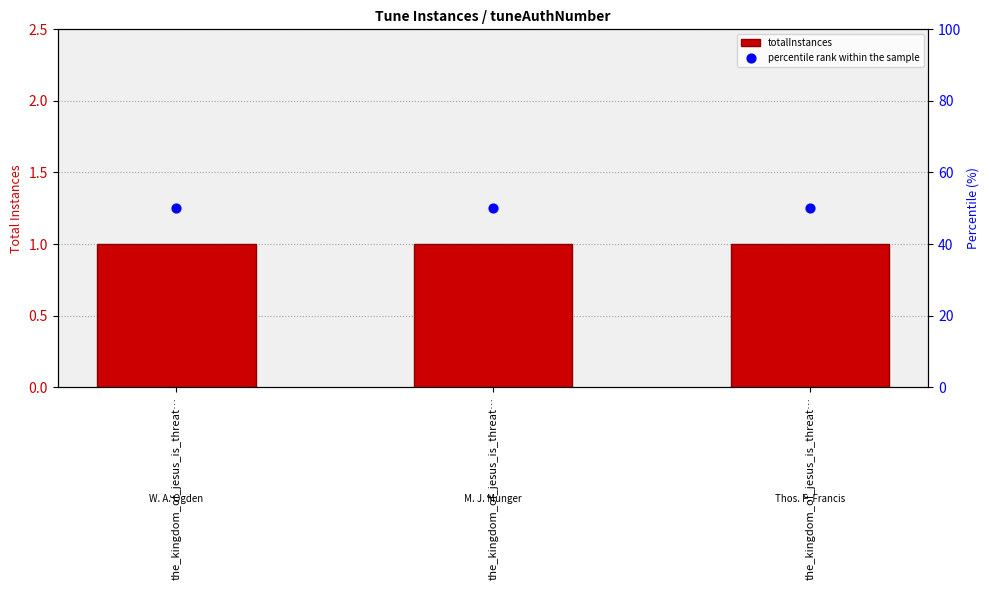

At how many categories does at least one series exceed 16?

3